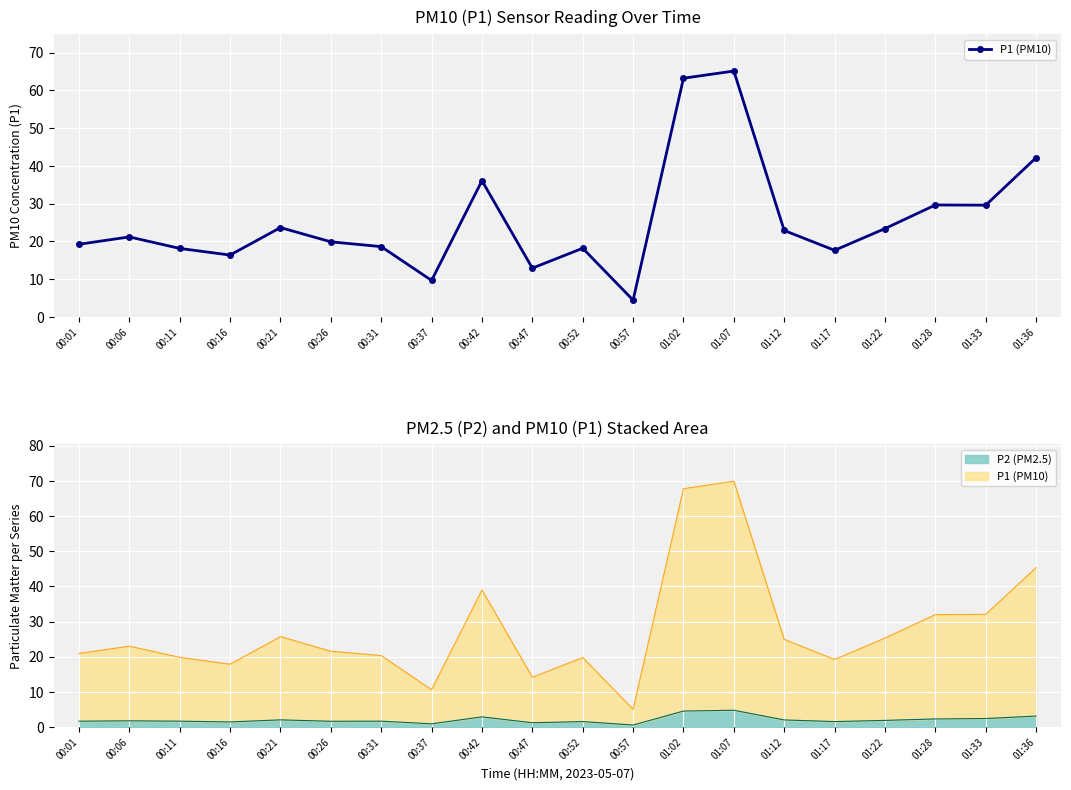

Which category has the highest value across all series?

01:07